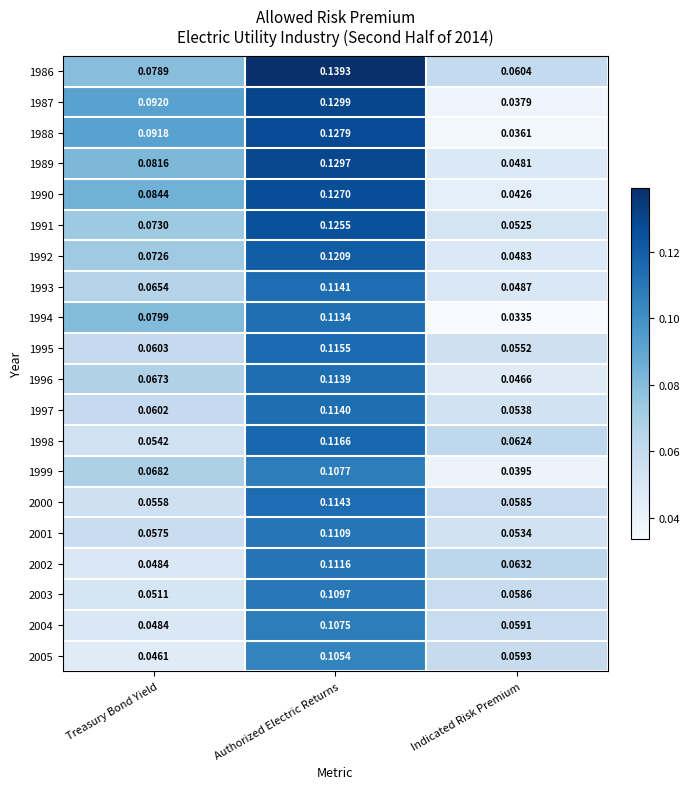

Is the value of 1989 at Indicated Risk Premium greater than the value of 1986 at Indicated Risk Premium?

No